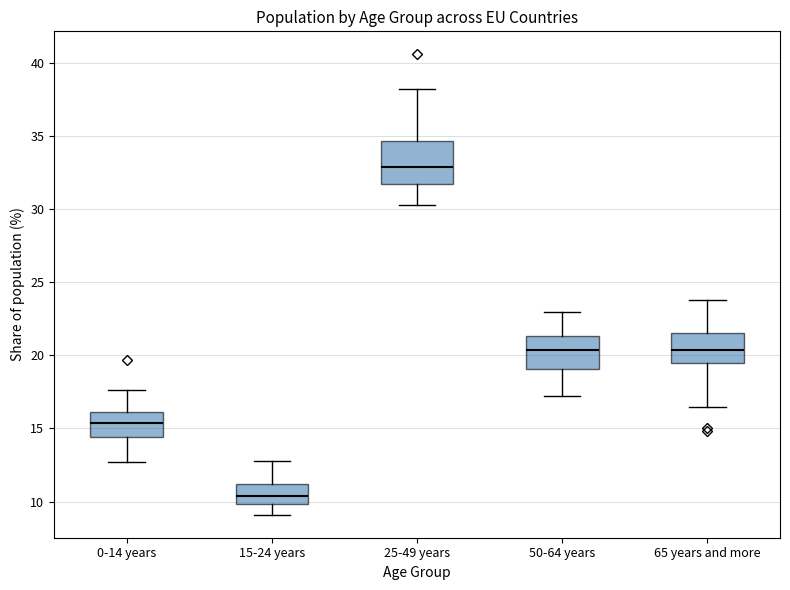

Where does the median line of the box for 15-24 years sit on the y-axis? The values are not printed on the chart, so give them approximately, as read against the axis.

10.5